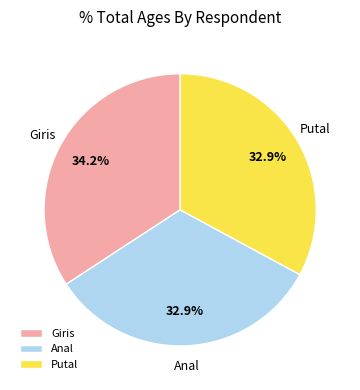

To the nearest percent, what portion does Anal represent?

33%